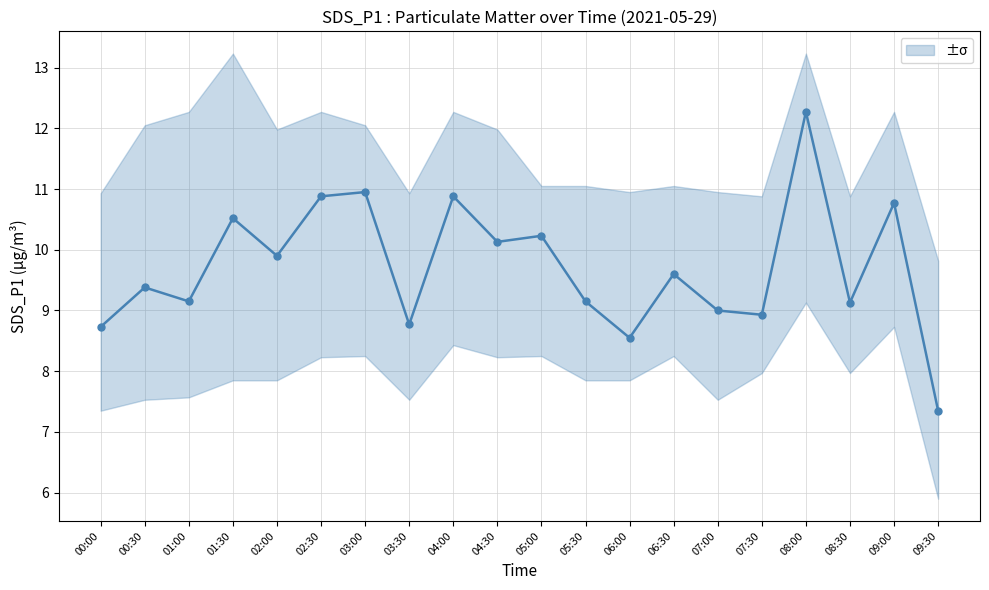

How many points are lower than both their immediate neighbors (excluding endpoints)?

7